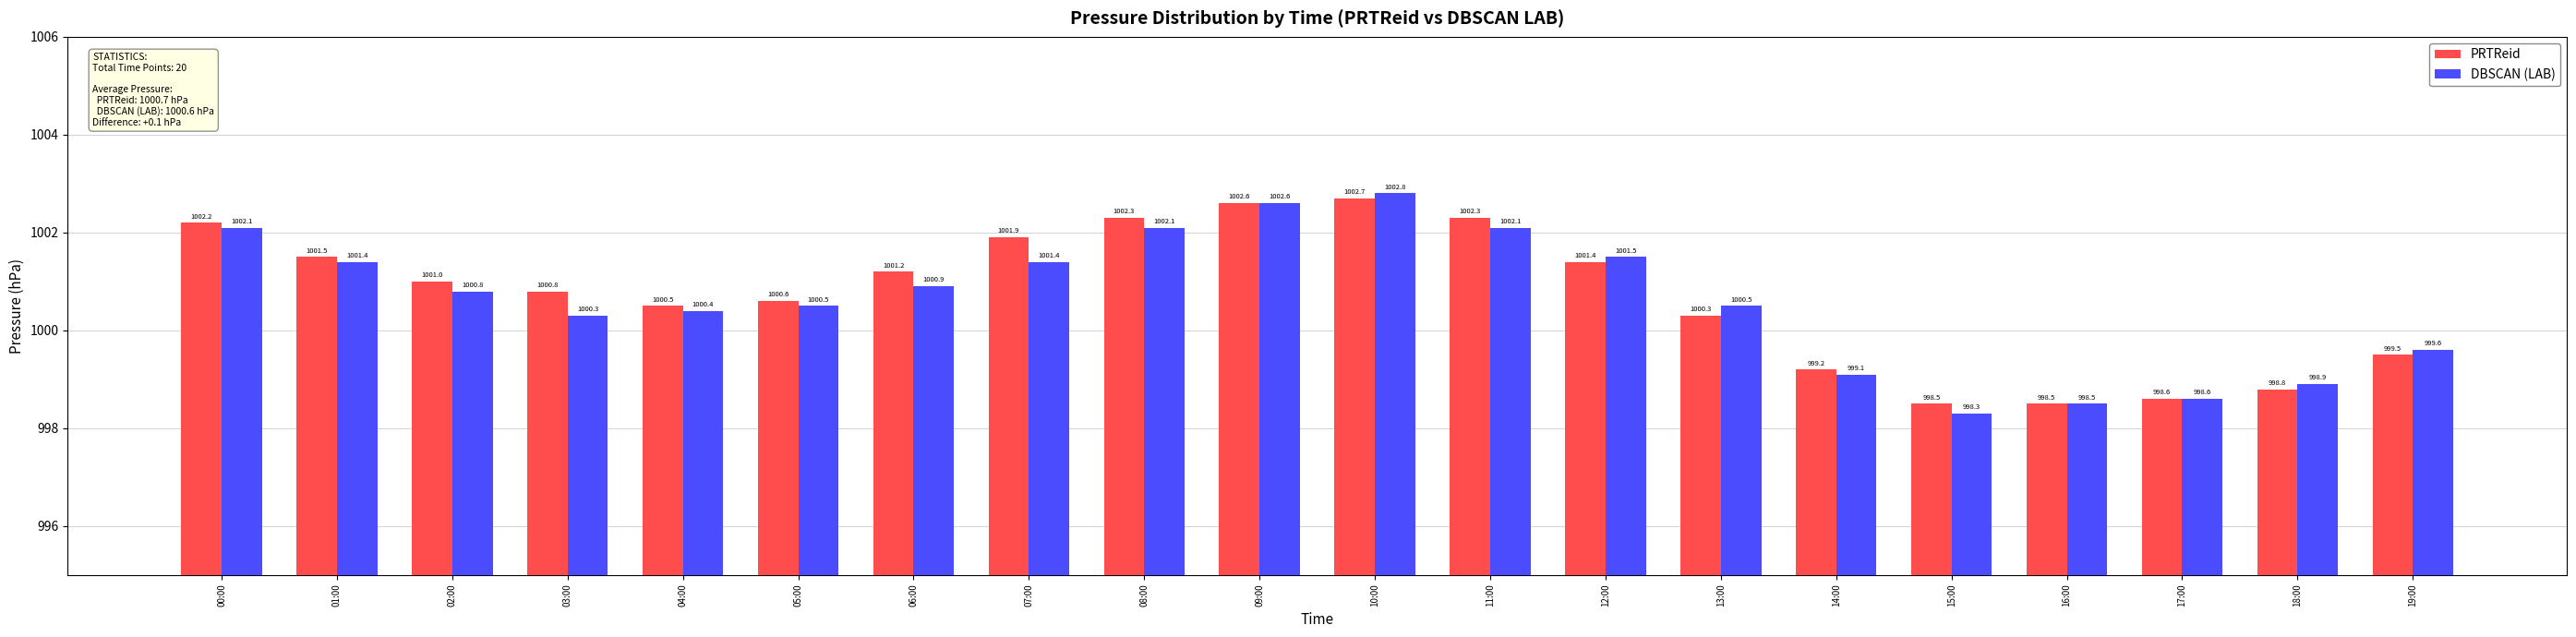

How many bars are there in total?

40